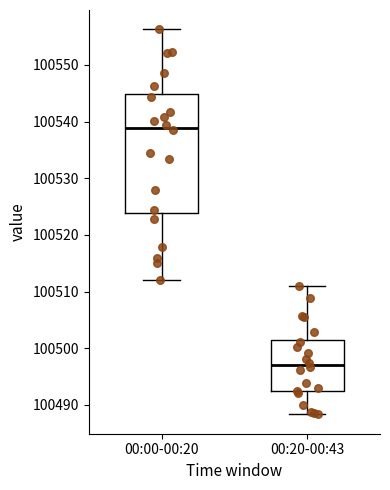

Which box is the tallest, from its lower edge to its upper edge?

00:00-00:20